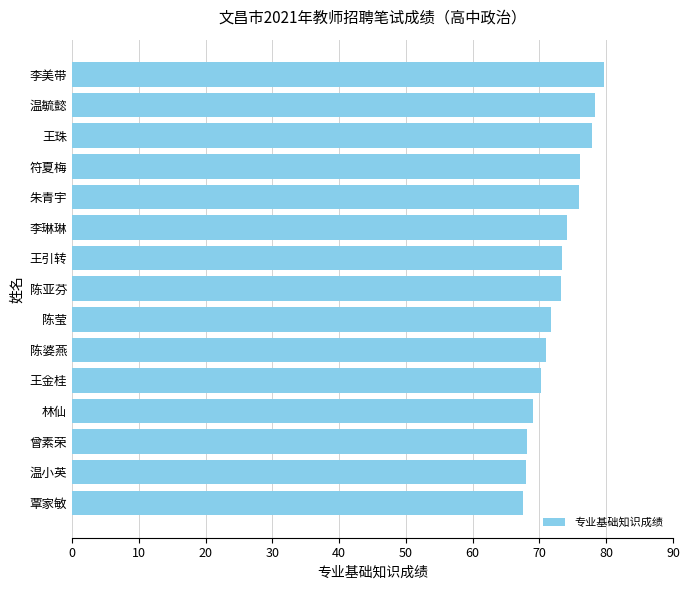

What position from the top is 王引转?

7